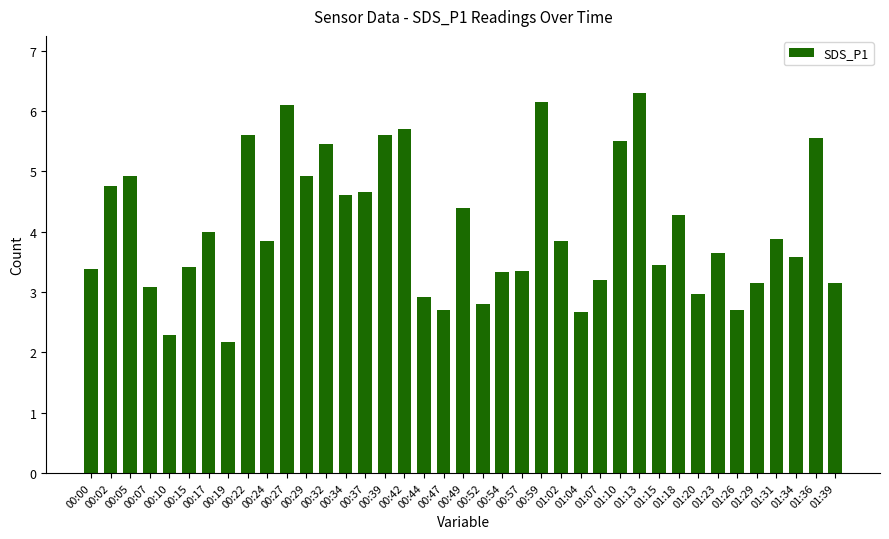

What is the label of the 16th bar from the right?

00:59